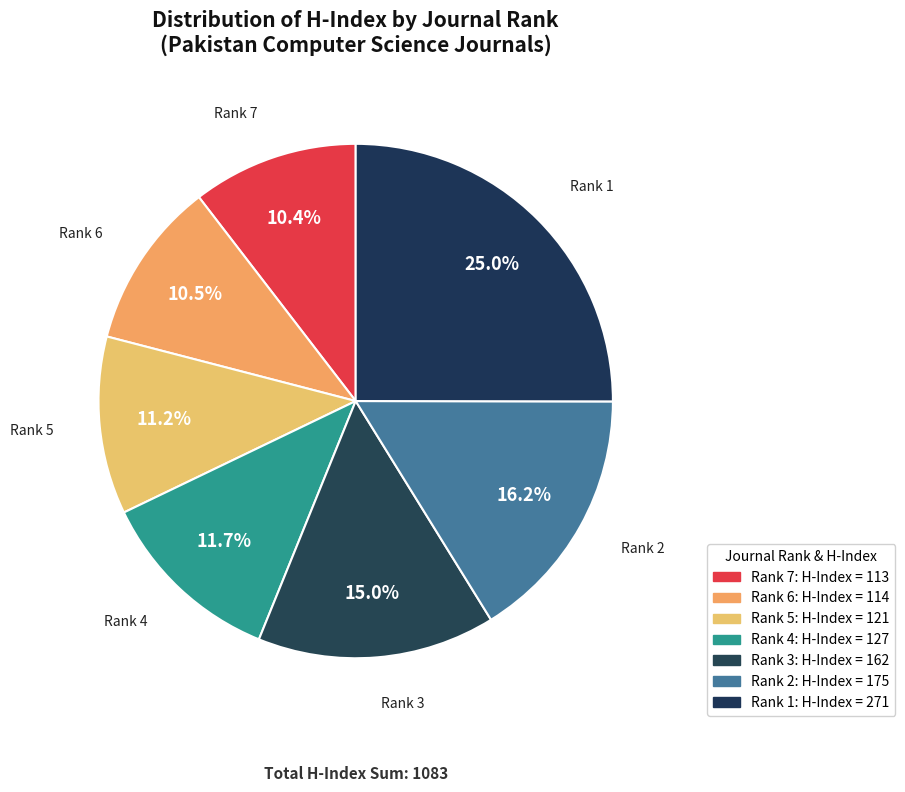

Which category has the smallest portion of the pie?

Rank 7